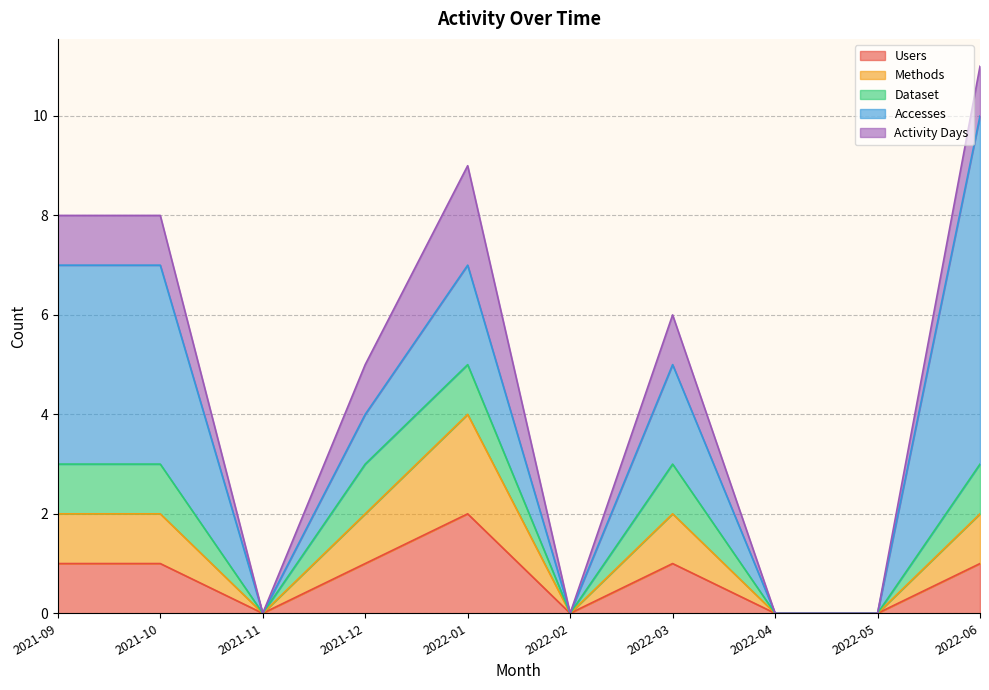

Does the chart have visible grid lines?

Yes